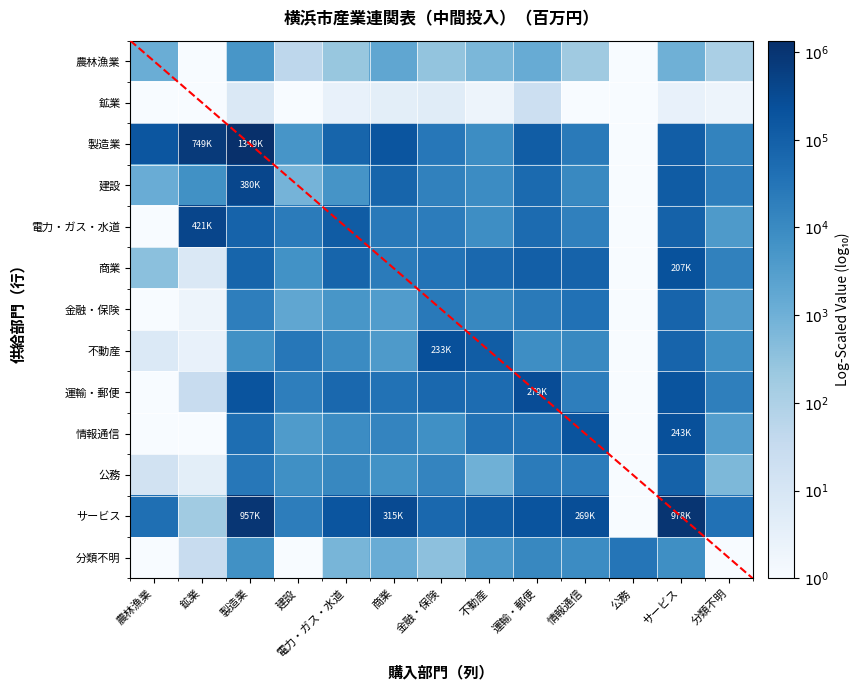

Rank the series by their maximum value, from highest to lowest.

製造業, サービス, 電力・ガス・水道, 建設, 運輸・郵便, 情報通信, 不動産, 商業, 公務, 金融・保険, 分類不明, 農林漁業, 鉱業